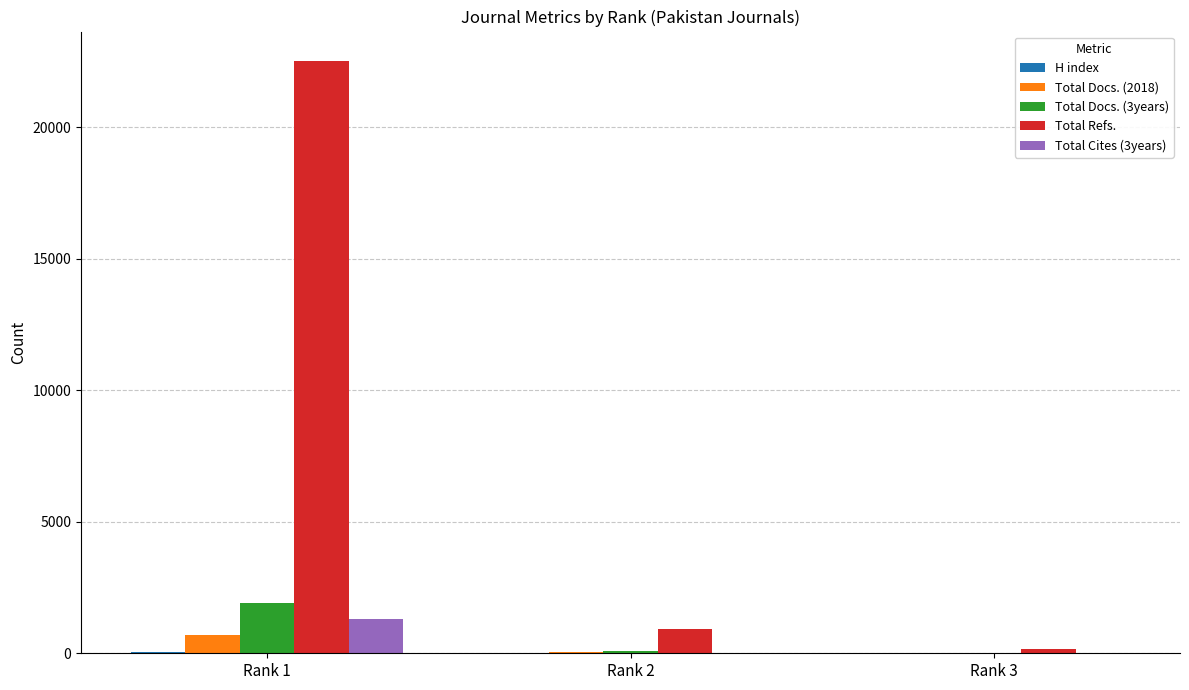

Is the value of Total Refs. at Rank 2 greater than the value of Total Docs. (3years) at Rank 1?

No